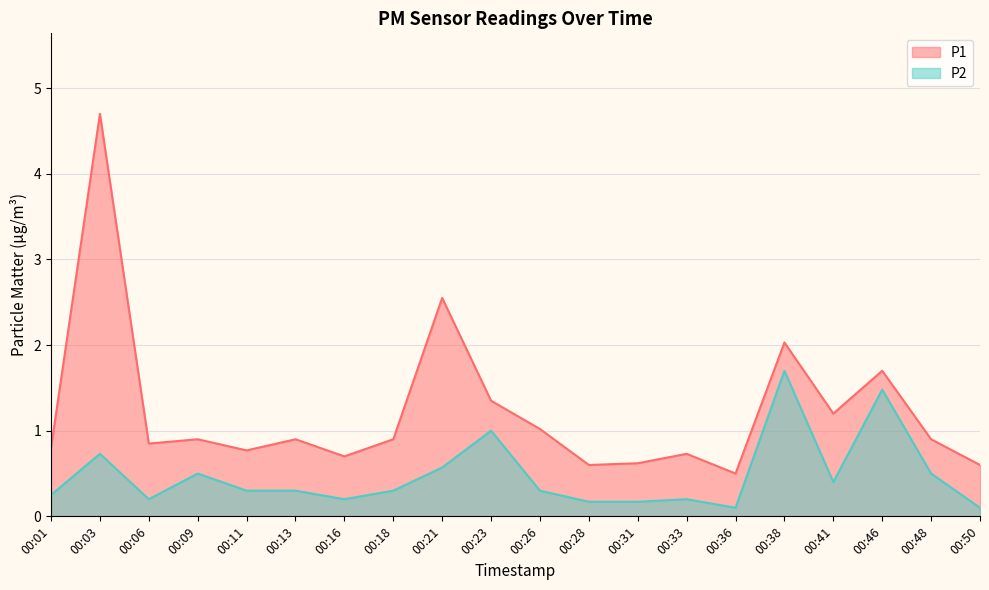

In P2, how many points are lower than both neighbors (excluding endpoints)?

4